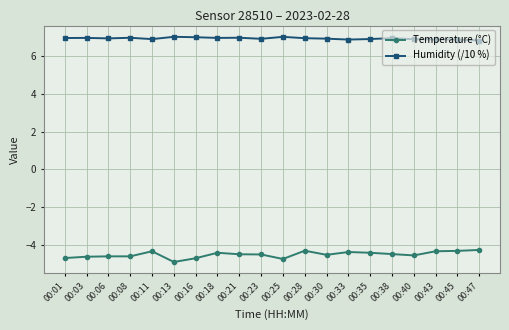

Count the number of categories in the chart.

20